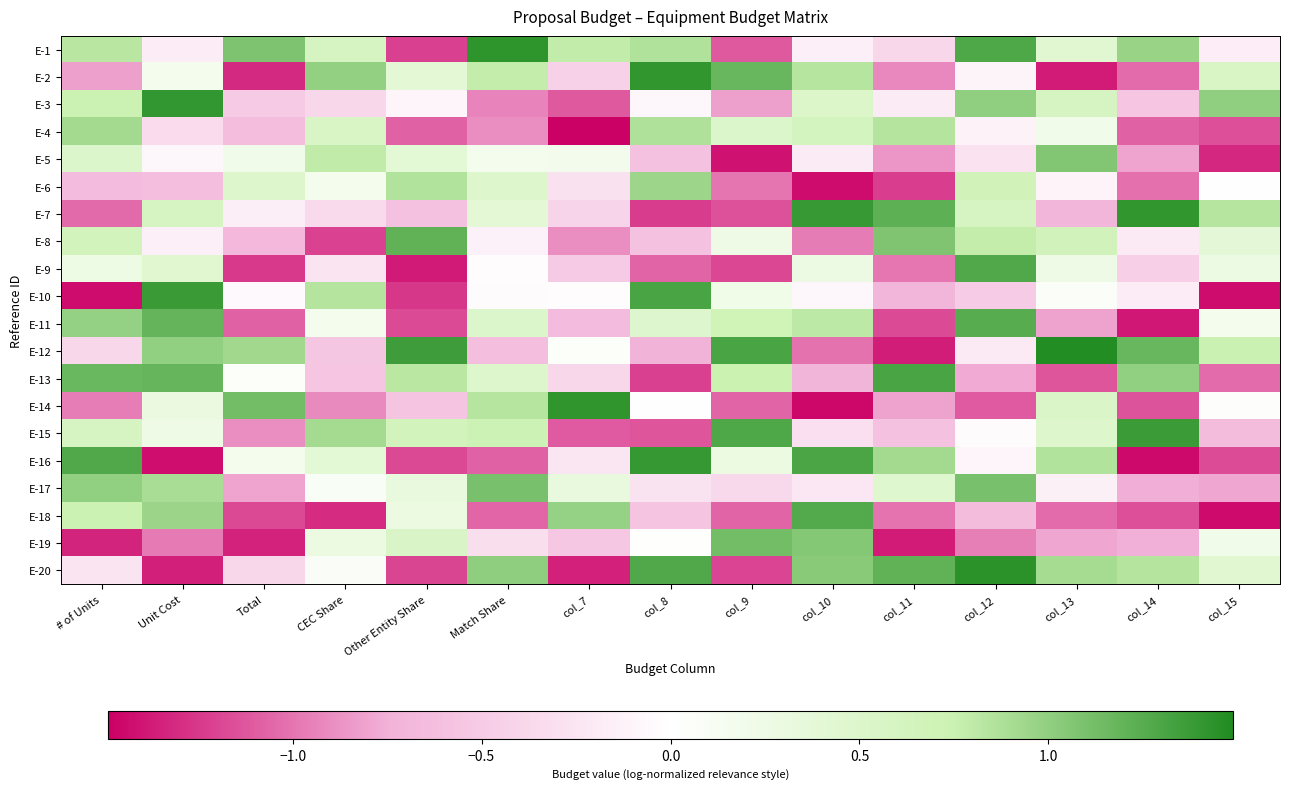

Reading right to left, transcribe all the data shown in this chart.

E-1: col_15=-0.2	col_14=1.0	col_13=0.4	col_12=1.3	col_11=-0.4	col_10=-0.1	col_9=-1.1	col_8=0.9	col_7=0.8	Match Share=1.4	Other Entity Share=-1.2	CEC Share=0.6	Total=1.1	Unit Cost=-0.2	# of Units=0.8
E-2: col_15=0.5	col_14=-1.0	col_13=-1.4	col_12=-0.1	col_11=-0.9	col_10=0.8	col_9=1.2	col_8=1.4	col_7=-0.4	Match Share=0.8	Other Entity Share=0.4	CEC Share=1.0	Total=-1.3	Unit Cost=0.2	# of Units=-0.8
E-3: col_15=1.0	col_14=-0.6	col_13=0.6	col_12=1.0	col_11=-0.2	col_10=0.5	col_9=-0.8	col_8=-0.1	col_7=-1.1	Match Share=-0.9	Other Entity Share=-0.1	CEC Share=-0.4	Total=-0.5	Unit Cost=1.4	# of Units=0.7
E-4: col_15=-1.2	col_14=-1.1	col_13=0.2	col_12=-0.1	col_11=0.8	col_10=0.6	col_9=0.5	col_8=0.9	col_7=-1.5	Match Share=-0.9	Other Entity Share=-1.1	CEC Share=0.5	Total=-0.6	Unit Cost=-0.3	# of Units=0.9
E-5: col_15=-1.3	col_14=-0.8	col_13=1.1	col_12=-0.3	col_11=-0.9	col_10=-0.2	col_9=-1.4	col_8=-0.6	col_7=0.2	Match Share=0.2	Other Entity Share=0.4	CEC Share=0.8	Total=0.2	Unit Cost=-0.1	# of Units=0.5
E-6: col_15=0.0	col_14=-1.0	col_13=-0.1	col_12=0.7	col_11=-1.2	col_10=-1.4	col_9=-1.0	col_8=0.9	col_7=-0.3	Match Share=0.5	Other Entity Share=0.9	CEC Share=0.2	Total=0.5	Unit Cost=-0.6	# of Units=-0.7
E-7: col_15=0.8	col_14=1.4	col_13=-0.7	col_12=0.6	col_11=1.2	col_10=1.4	col_9=-1.1	col_8=-1.2	col_7=-0.4	Match Share=0.4	Other Entity Share=-0.6	CEC Share=-0.4	Total=-0.2	Unit Cost=0.6	# of Units=-1.0
E-8: col_15=0.4	col_14=-0.2	col_13=0.7	col_12=0.8	col_11=1.1	col_10=-1.0	col_9=0.2	col_8=-0.6	col_7=-0.9	Match Share=-0.1	Other Entity Share=1.2	CEC Share=-1.2	Total=-0.7	Unit Cost=-0.2	# of Units=0.7
E-9: col_15=0.3	col_14=-0.5	col_13=0.2	col_12=1.3	col_11=-1.0	col_10=0.3	col_9=-1.2	col_8=-1.1	col_7=-0.5	Match Share=-0.0	Other Entity Share=-1.4	CEC Share=-0.3	Total=-1.2	Unit Cost=0.4	# of Units=0.3
E-10: col_15=-1.4	col_14=-0.2	col_13=0.1	col_12=-0.5	col_11=-0.7	col_10=-0.1	col_9=0.2	col_8=1.3	col_7=-0.0	Match Share=-0.0	Other Entity Share=-1.3	CEC Share=0.8	Total=-0.1	Unit Cost=1.4	# of Units=-1.4
E-11: col_15=0.2	col_14=-1.4	col_13=-0.8	col_12=1.2	col_11=-1.2	col_10=0.8	col_9=0.7	col_8=0.5	col_7=-0.7	Match Share=0.5	Other Entity Share=-1.2	CEC Share=0.2	Total=-1.1	Unit Cost=1.2	# of Units=1.0
E-12: col_15=0.7	col_14=1.2	col_13=1.5	col_12=-0.2	col_11=-1.4	col_10=-1.0	col_9=1.3	col_8=-0.7	col_7=0.0	Match Share=-0.6	Other Entity Share=1.4	CEC Share=-0.5	Total=0.9	Unit Cost=1.0	# of Units=-0.4
E-13: col_15=-1.0	col_14=1.0	col_13=-1.1	col_12=-0.8	col_11=1.3	col_10=-0.7	col_9=0.7	col_8=-1.2	col_7=-0.4	Match Share=0.5	Other Entity Share=0.8	CEC Share=-0.6	Total=0.1	Unit Cost=1.2	# of Units=1.2
E-14: col_15=0.0	col_14=-1.1	col_13=0.5	col_12=-1.1	col_11=-0.8	col_10=-1.5	col_9=-1.1	col_8=0.0	col_7=1.4	Match Share=0.8	Other Entity Share=-0.6	CEC Share=-0.9	Total=1.1	Unit Cost=0.3	# of Units=-1.0
E-15: col_15=-0.6	col_14=1.4	col_13=0.5	col_12=-0.0	col_11=-0.6	col_10=-0.3	col_9=1.3	col_8=-1.1	col_7=-1.1	Match Share=0.7	Other Entity Share=0.6	CEC Share=0.9	Total=-0.9	Unit Cost=0.2	# of Units=0.6
E-16: col_15=-1.2	col_14=-1.4	col_13=0.9	col_12=-0.1	col_11=0.9	col_10=1.3	col_9=0.3	col_8=1.4	col_7=-0.2	Match Share=-1.1	Other Entity Share=-1.2	CEC Share=0.4	Total=0.2	Unit Cost=-1.4	# of Units=1.3
E-17: col_15=-0.8	col_14=-0.8	col_13=-0.1	col_12=1.1	col_11=0.5	col_10=-0.2	col_9=-0.4	col_8=-0.3	col_7=0.3	Match Share=1.1	Other Entity Share=0.3	CEC Share=0.1	Total=-0.8	Unit Cost=0.9	# of Units=1.0
E-18: col_15=-1.4	col_14=-1.2	col_13=-1.0	col_12=-0.6	col_11=-1.0	col_10=1.3	col_9=-1.1	col_8=-0.6	col_7=1.0	Match Share=-1.1	Other Entity Share=0.3	CEC Share=-1.3	Total=-1.2	Unit Cost=0.9	# of Units=0.7
E-19: col_15=0.2	col_14=-0.8	col_13=-0.8	col_12=-1.0	col_11=-1.4	col_10=1.1	col_9=1.1	col_8=0.0	col_7=-0.5	Match Share=-0.3	Other Entity Share=0.5	CEC Share=0.3	Total=-1.3	Unit Cost=-1.0	# of Units=-1.3
E-20: col_15=0.4	col_14=0.8	col_13=0.9	col_12=1.4	col_11=1.2	col_10=1.0	col_9=-1.2	col_8=1.3	col_7=-1.3	Match Share=1.0	Other Entity Share=-1.2	CEC Share=0.1	Total=-0.4	Unit Cost=-1.4	# of Units=-0.3